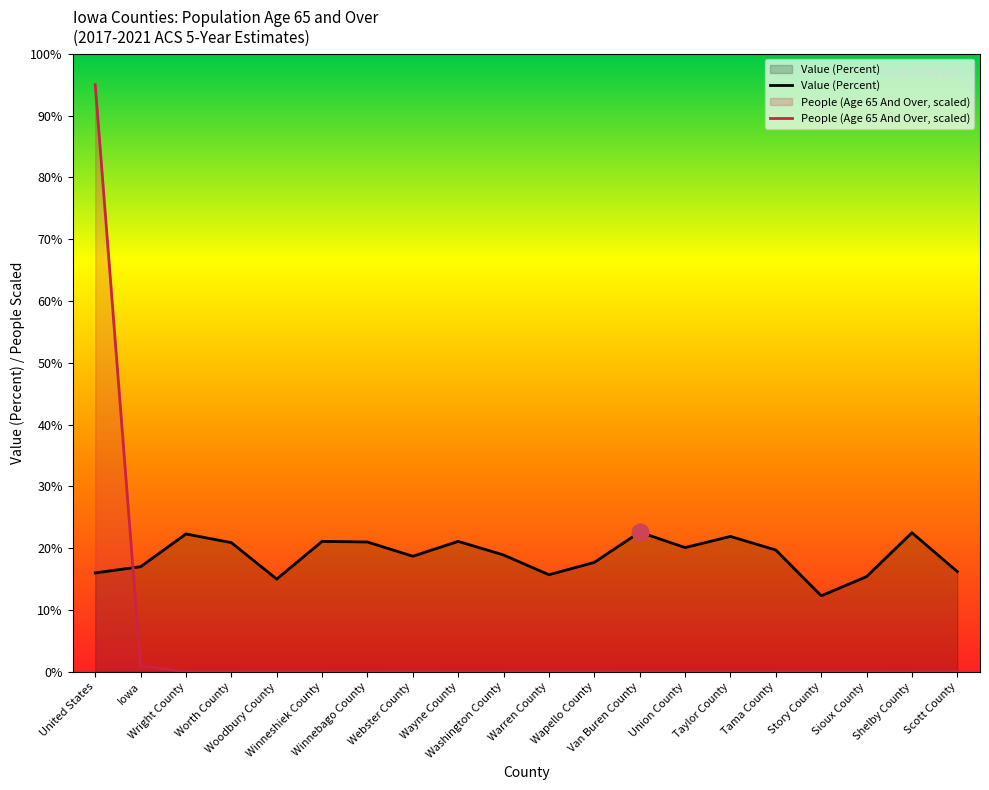

True or false: Value (Percent) has more than 2 interior local peaks.

True